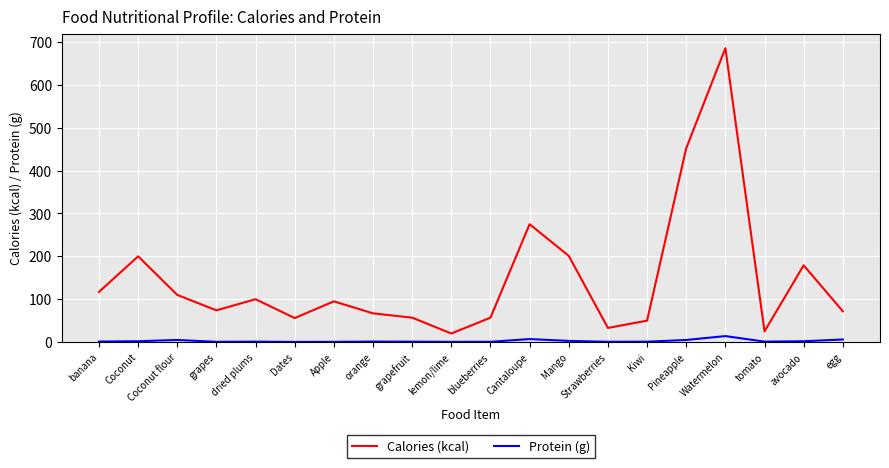

What is the minimum value for Protein (g)?

0.4